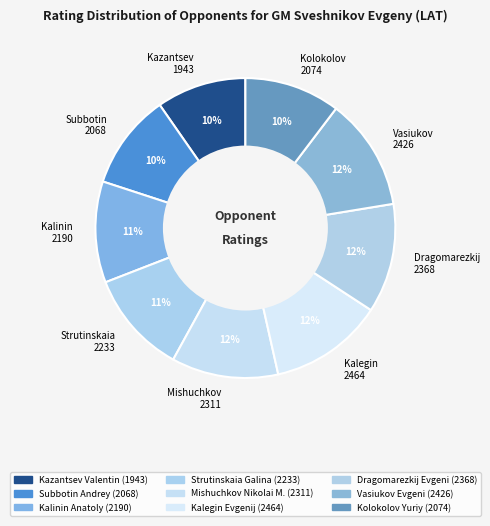

To the nearest percent, what portion does Kolokolov 2074 represent?

10%